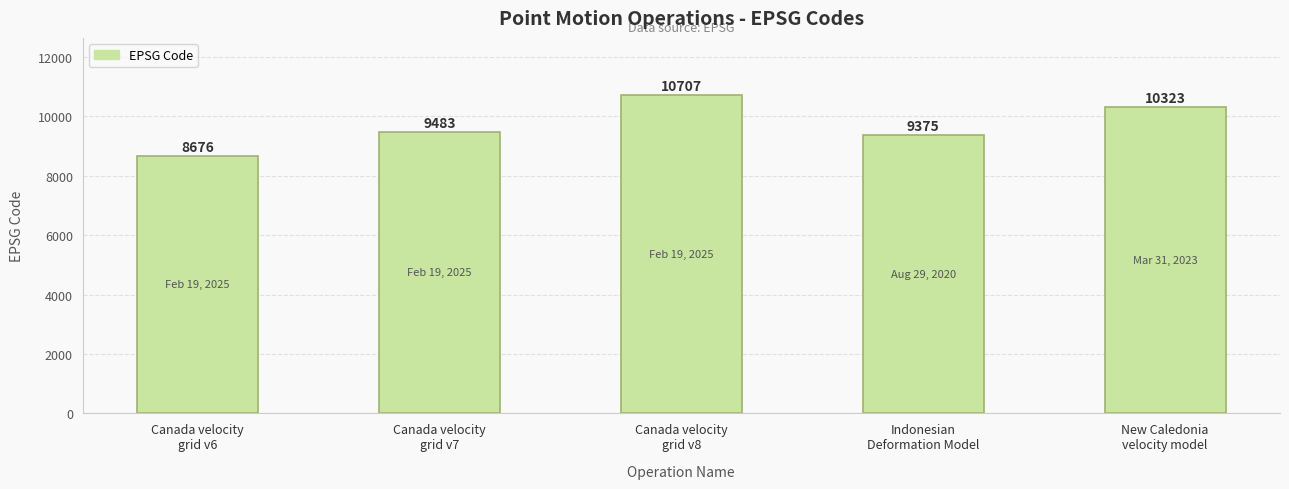

What is the minimum value shown in the chart?

8676